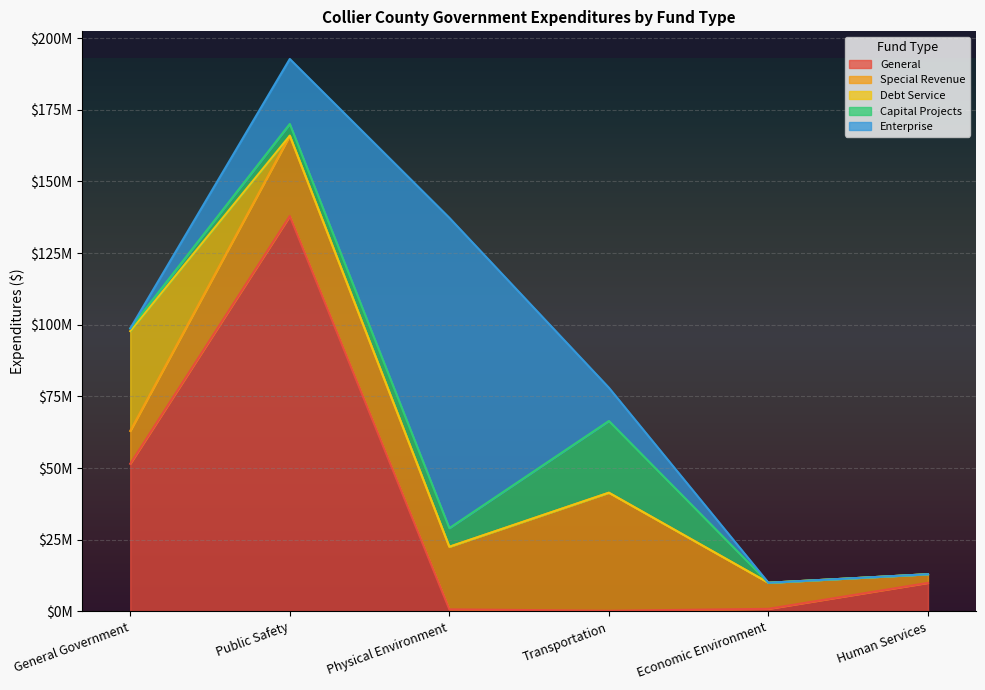

Rank the categories by Special Revenue value from highest to lowest.

Transportation, Public Safety, Physical Environment, General Government, Economic Environment, Human Services